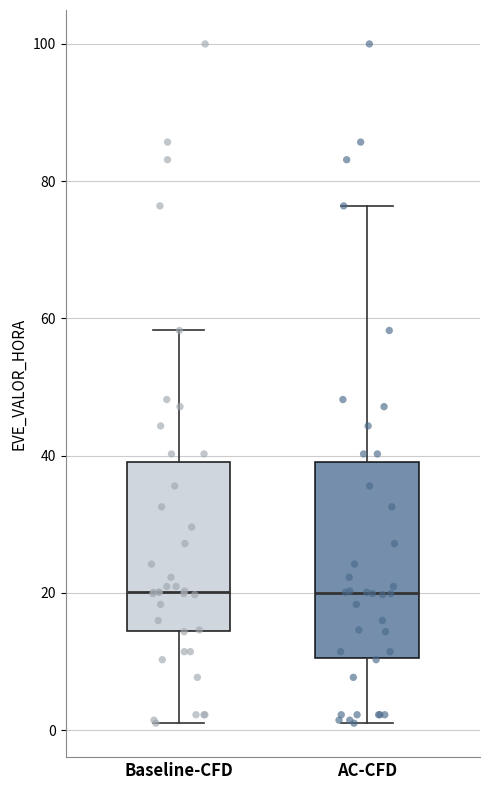

Which box is the tallest, from its lower edge to its upper edge?

AC-CFD